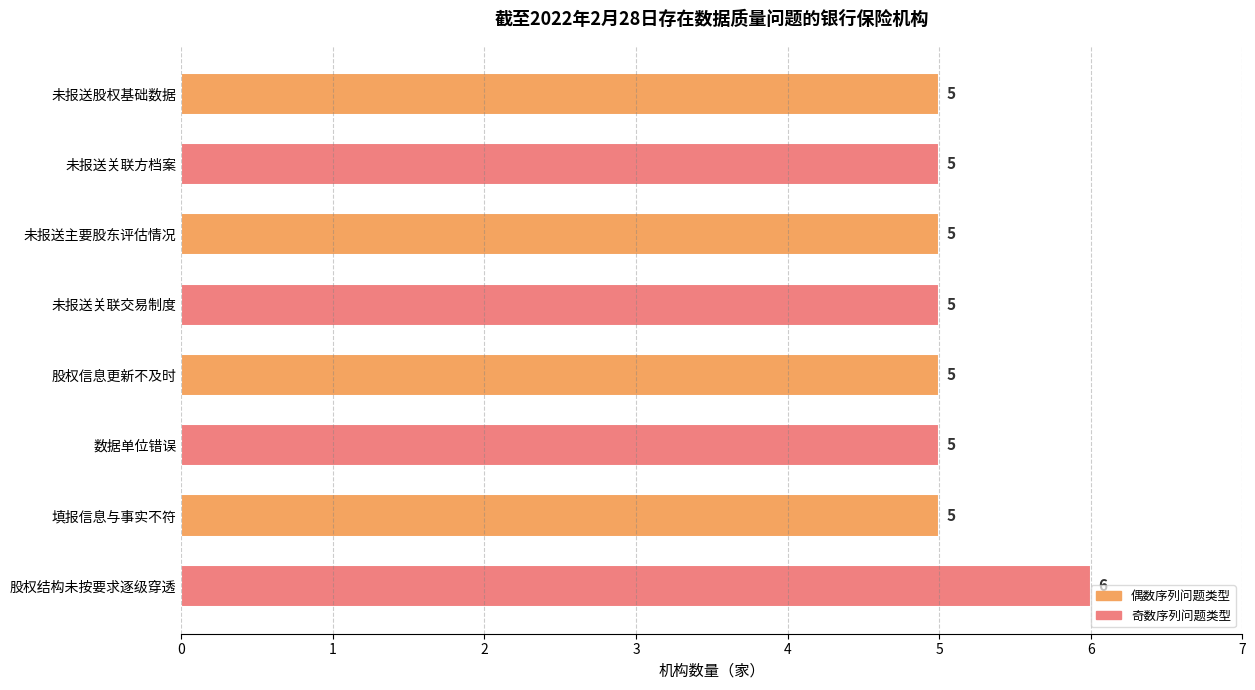

What is the ratio of the value at 数据单位错误 to the value at 未报送关联交易制度?

1.0